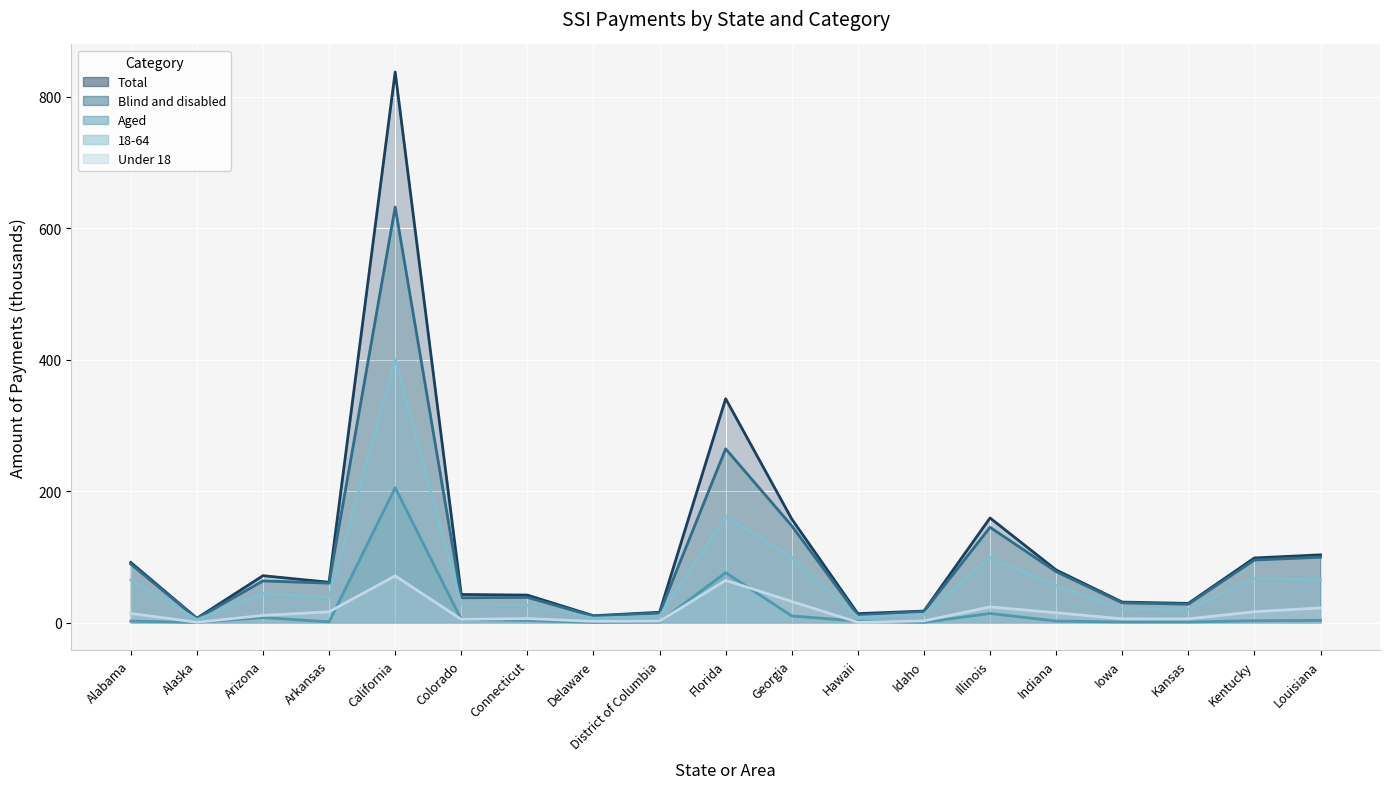

At Arkansas, list the series in order from largest to smallest.

Total, Blind and disabled, 18-64, Under 18, Aged